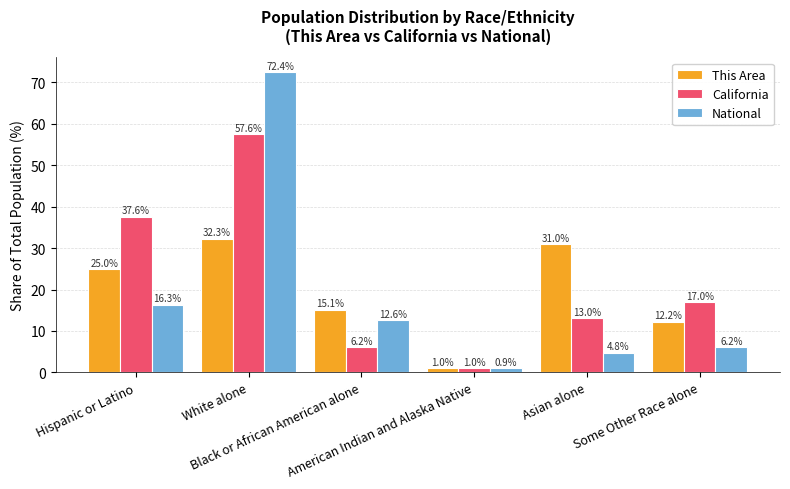

The California series shows 17.0 at Some Other Race alone. True or false?

True